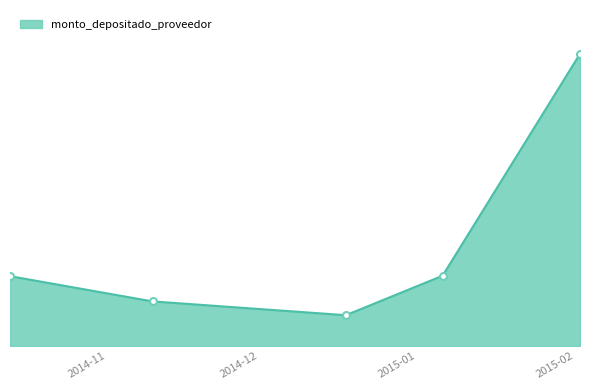

Does the chart have visible grid lines?

No